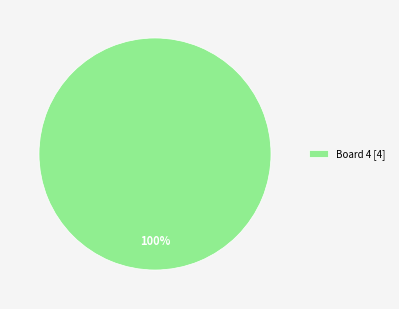

Rank the categories by value from lowest to highest.

Board 4 [4]